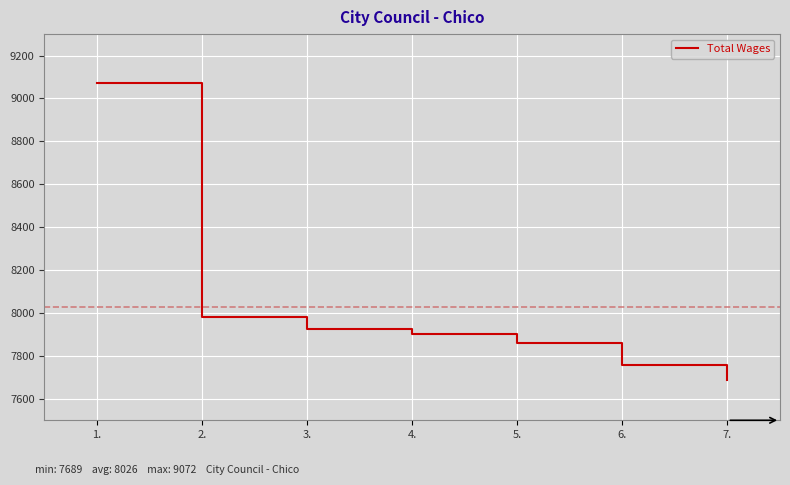

How many values are below 7900?

3